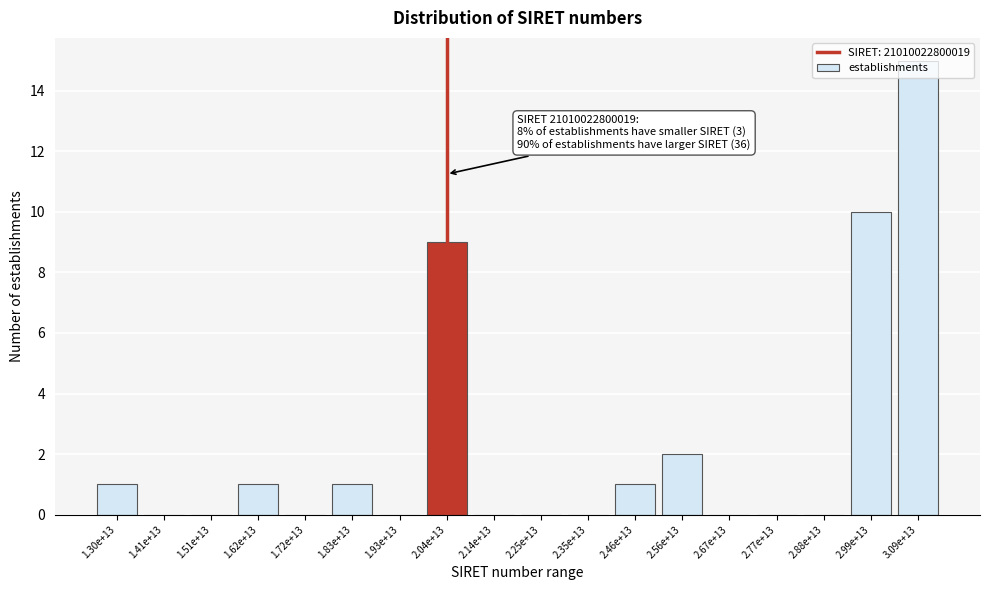

Which label corresponds to the largest value in the chart?

3.09e+13